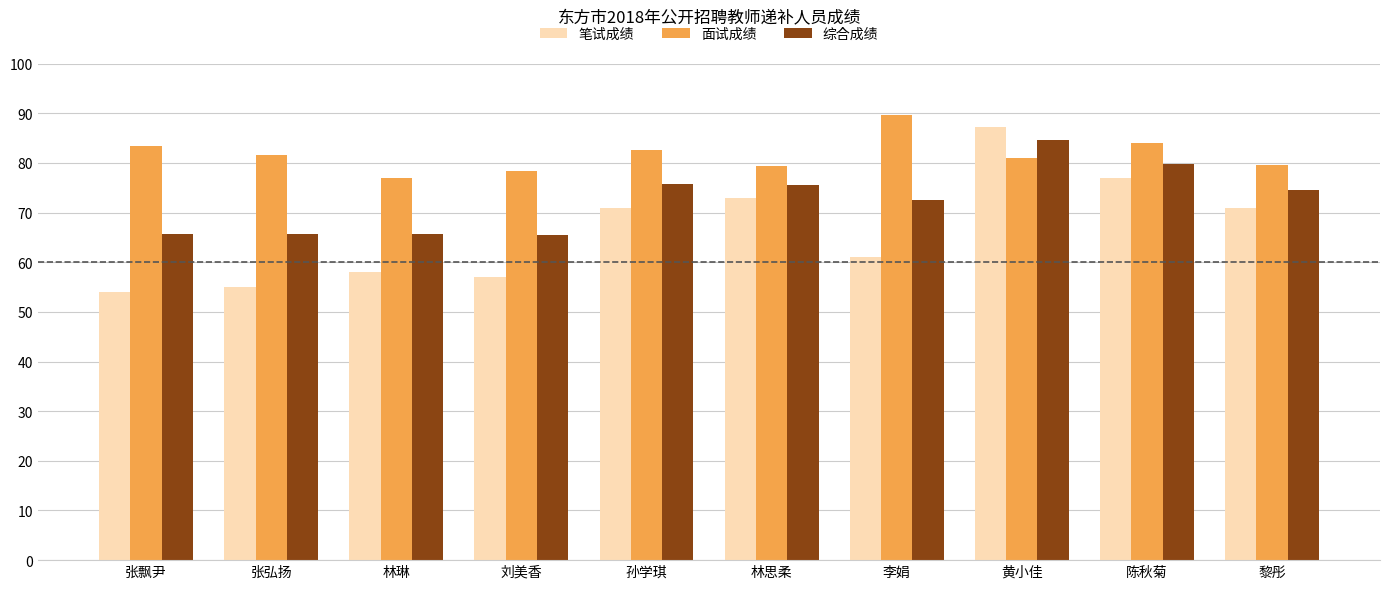

Read the 综合成绩 value at 陈秋菊.

79.8